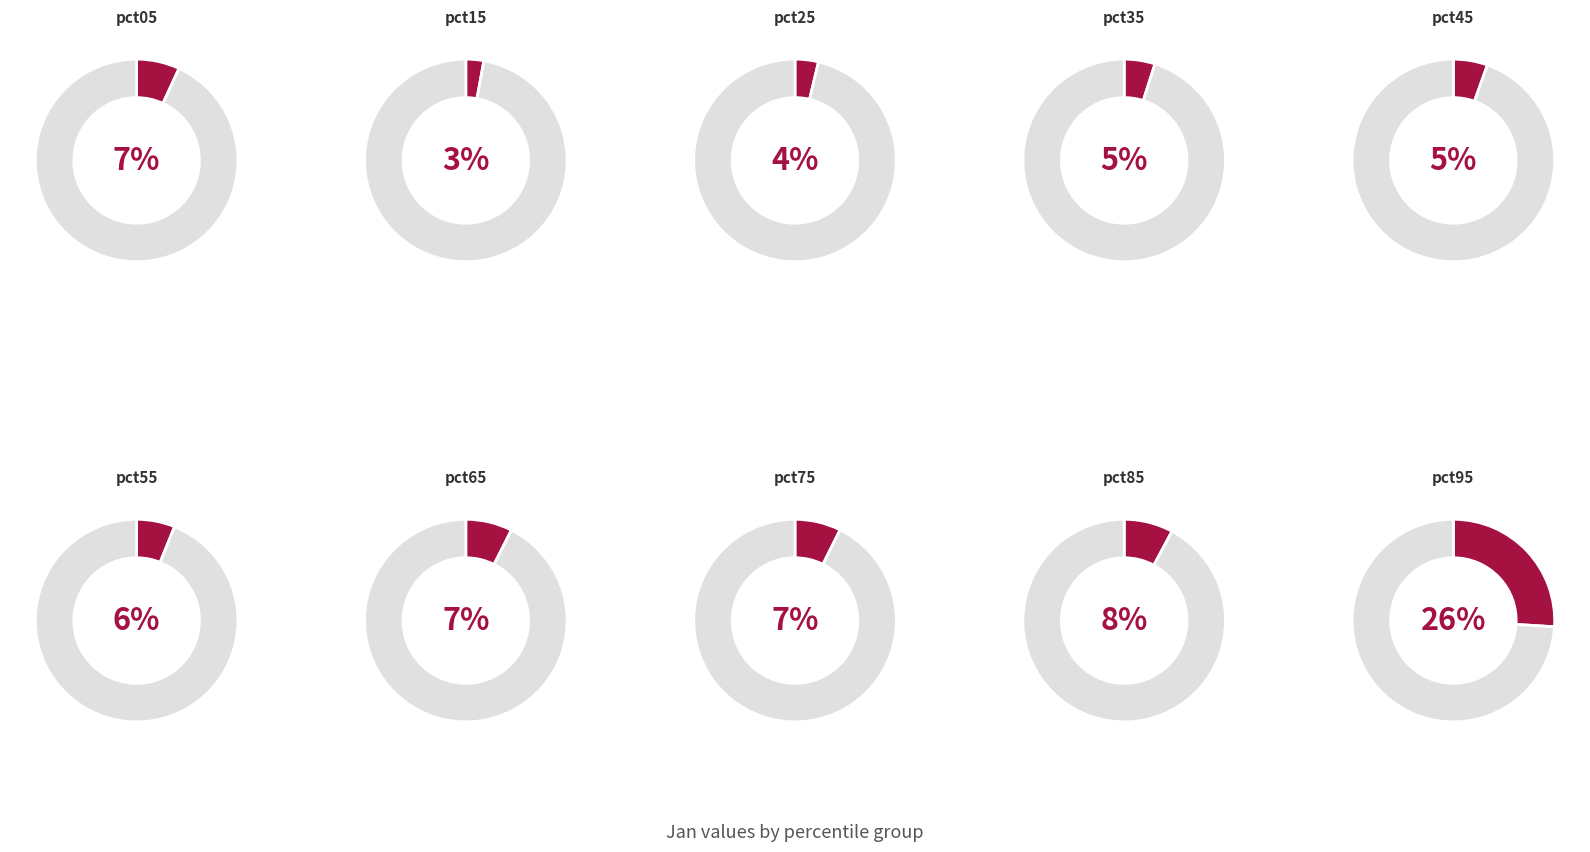

True or false: pct45 accounts for 1% of the total.

False